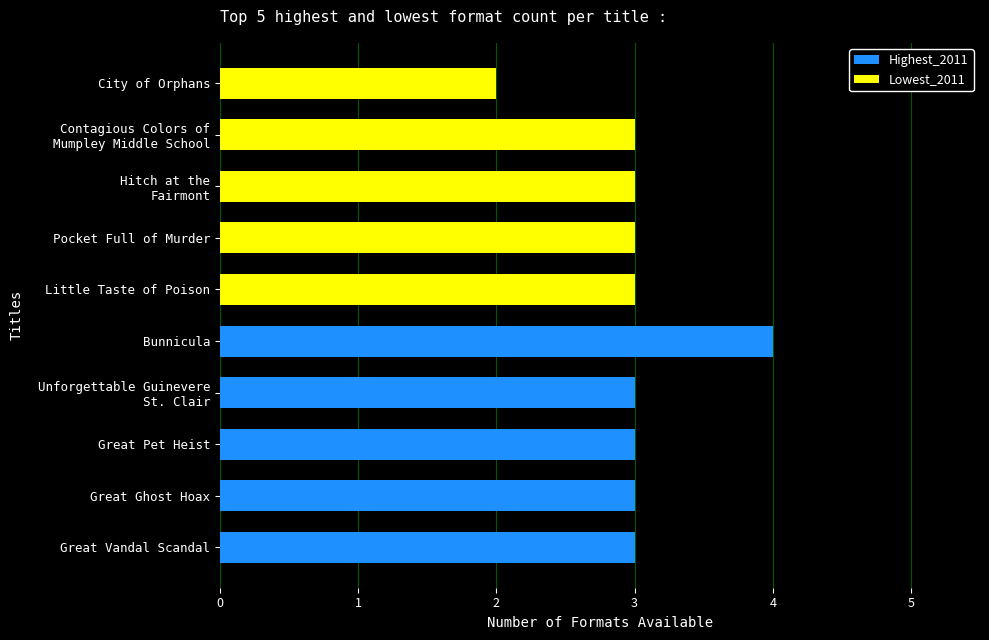

Rank the series at 4 from highest to lowest value.

Highest_2011, Lowest_2011